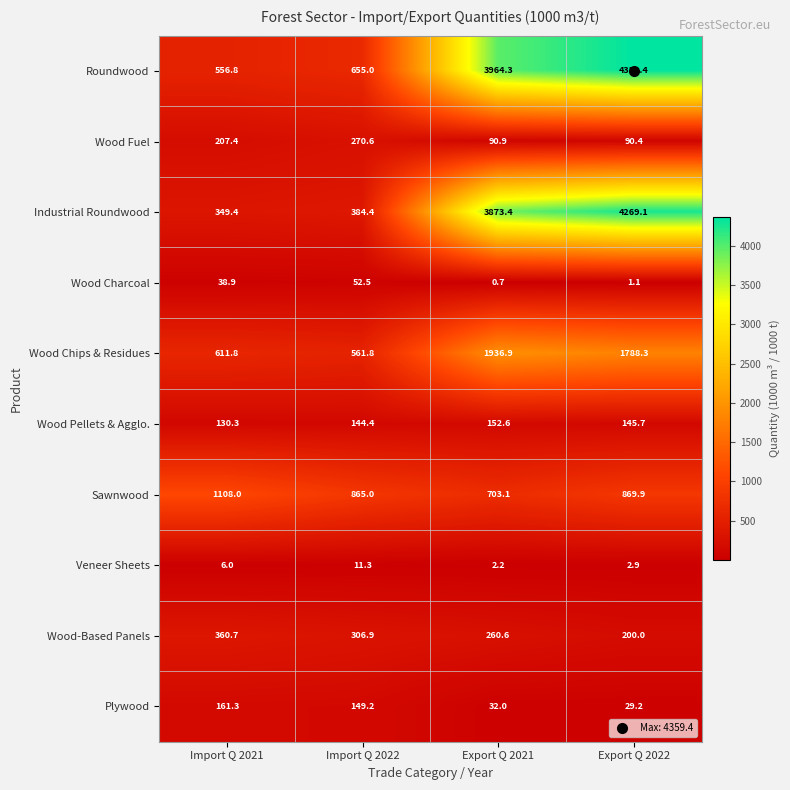

What is the total value across all series at Export Q 2021?

11016.7